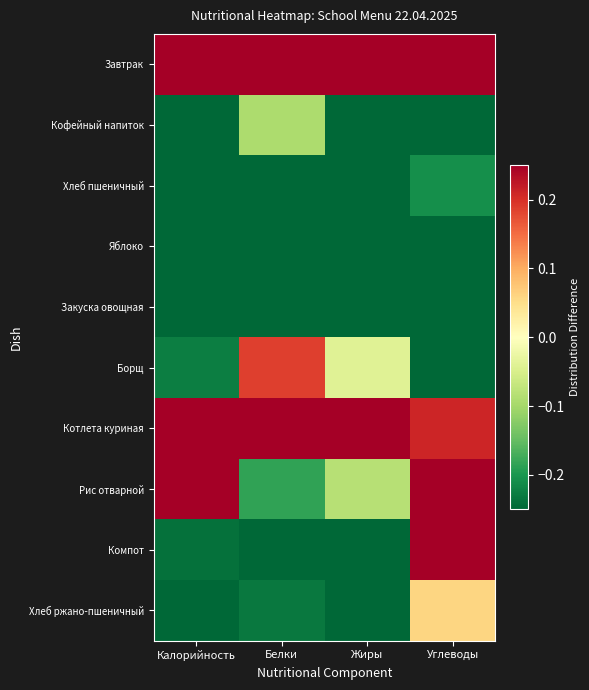

How many categories are shown in the chart?

4